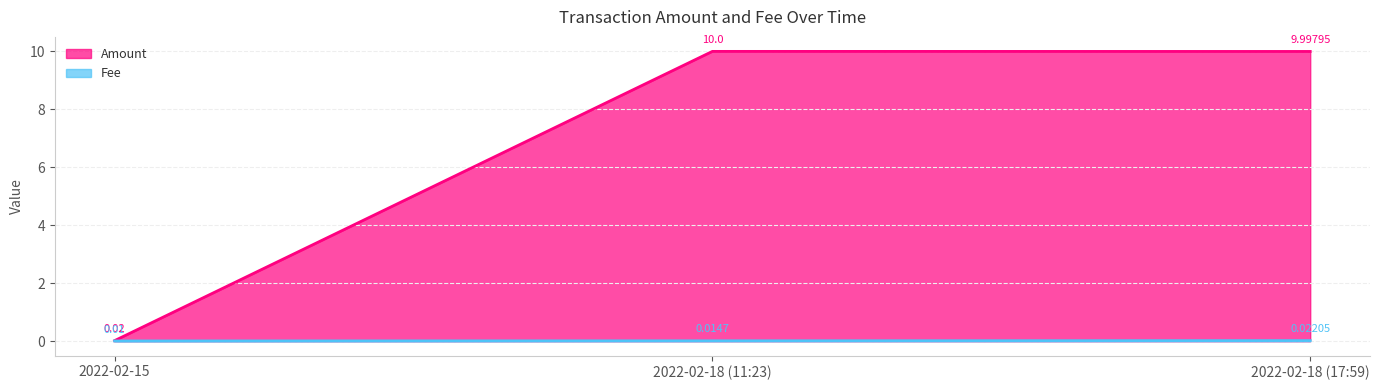

Rank the series by their average value, from lowest to highest.

Fee, Amount